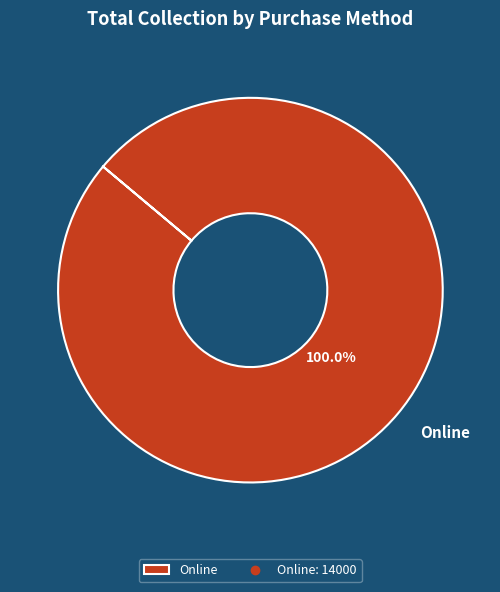

Rank the categories by value from lowest to highest.

Online